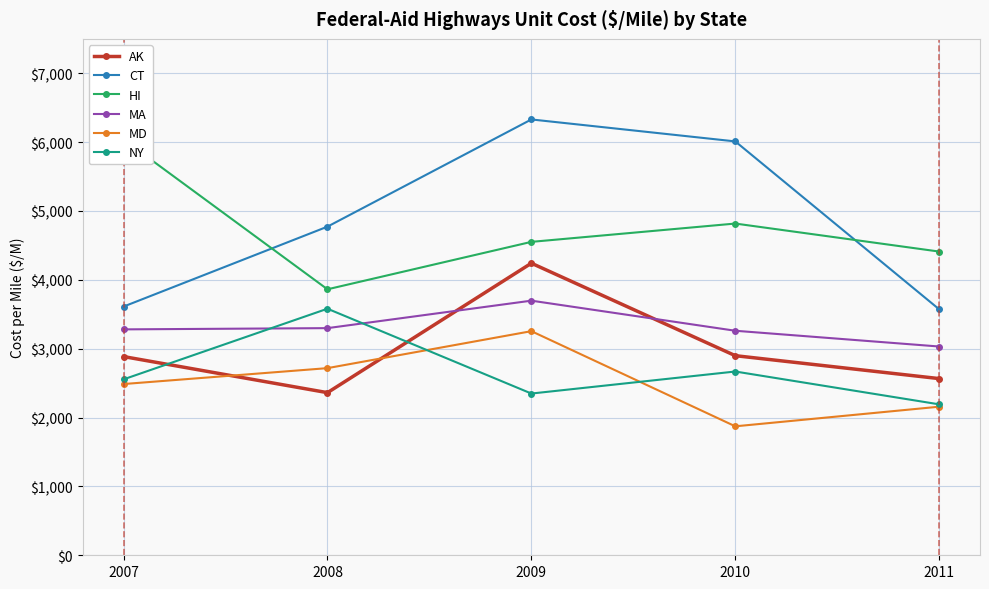

What is the spread (max minus min) of values at 2009?

3981